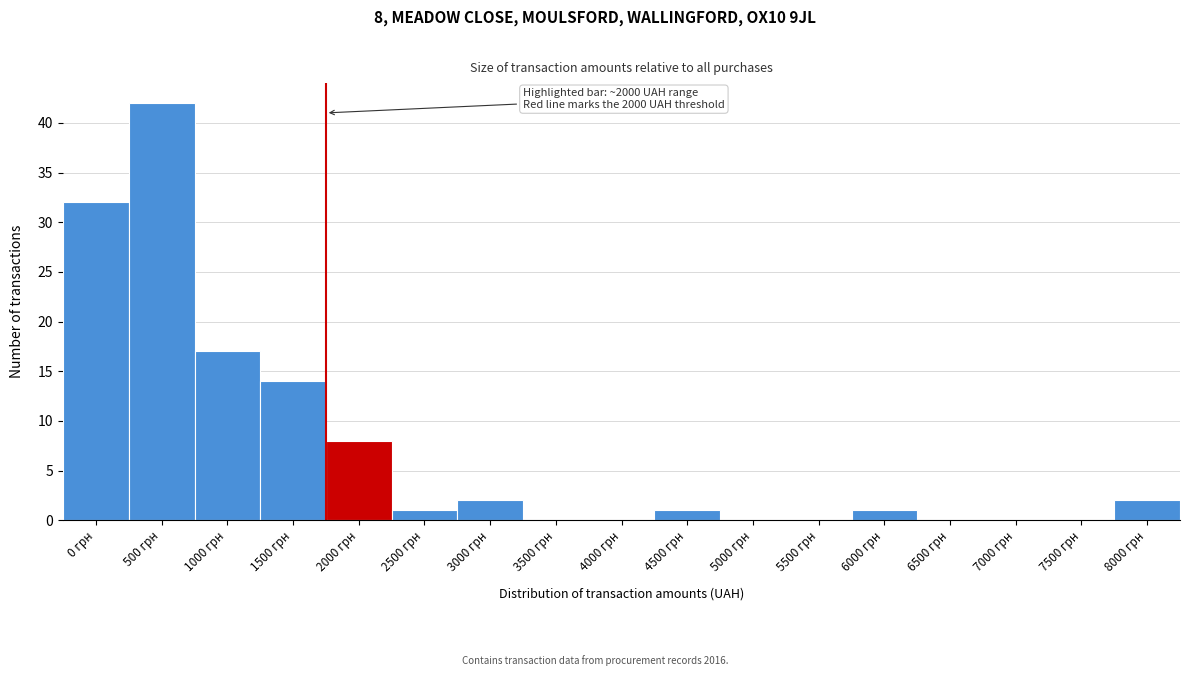

Reading right to left, list all the values displayed in this chart.

8000 грн=2	7500 грн=0	7000 грн=0	6500 грн=0	6000 грн=1	5500 грн=0	5000 грн=0	4500 грн=1	4000 грн=0	3500 грн=0	3000 грн=2	2500 грн=1	2000 грн=8	1500 грн=14	1000 грн=17	500 грн=42	0 грн=32